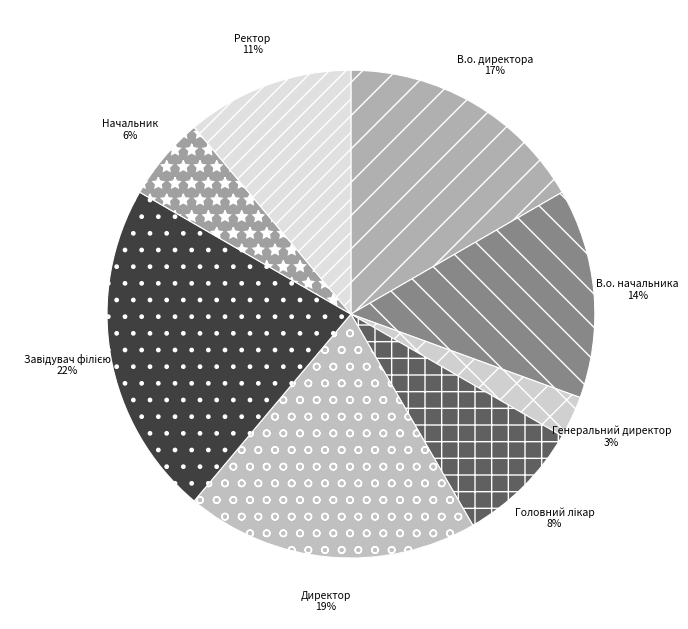

True or false: Генеральний директор accounts for 3% of the total.

True